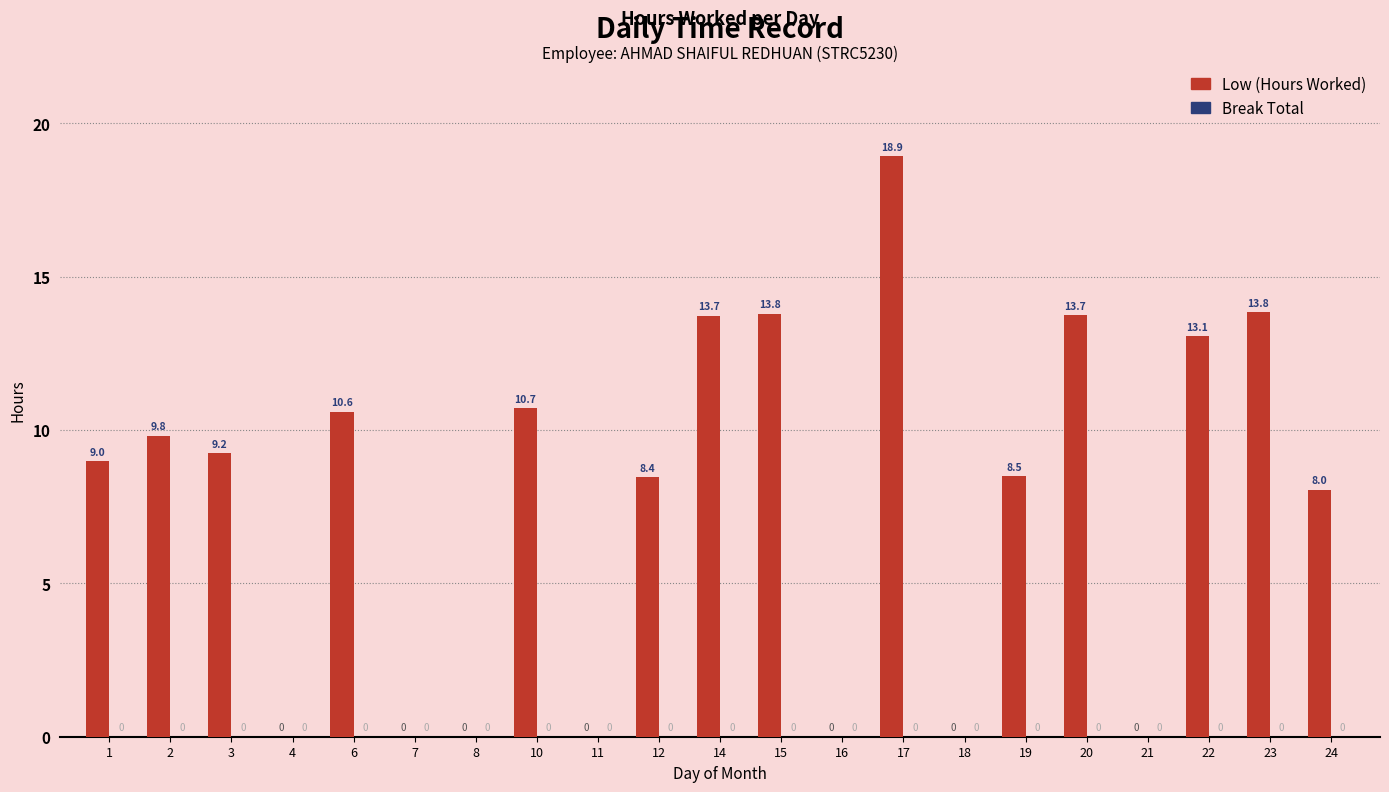

Are the bars horizontal?

No